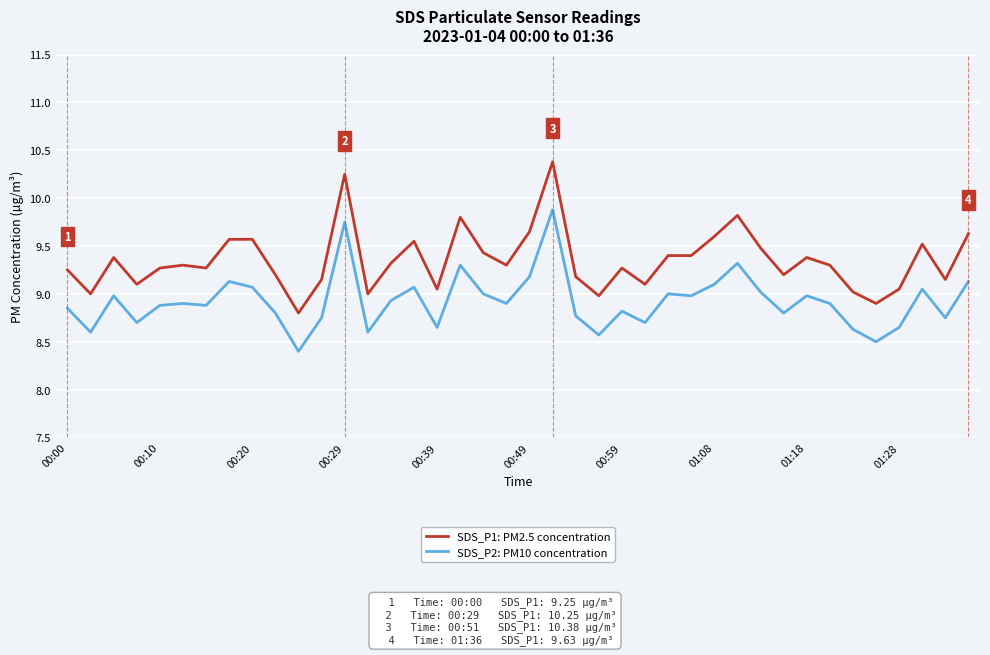

List the series in order of their overall mean, lowest first.

SDS_P2: PM10 concentration, SDS_P1: PM2.5 concentration